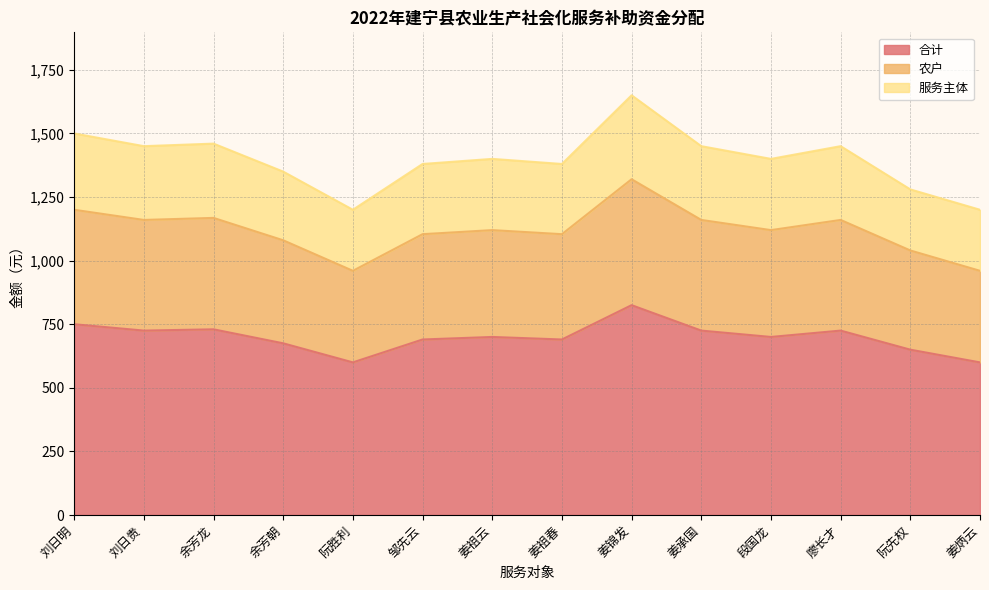

Rank the categories by 服务主体 value from lowest to highest.

阮胜利, 姜炳云, 阮先权, 余芳朝, 邹先云, 姜祖春, 姜祖云, 段国龙, 刘日贵, 姜承国, 廖长才, 余芳龙, 刘日明, 姜锦发